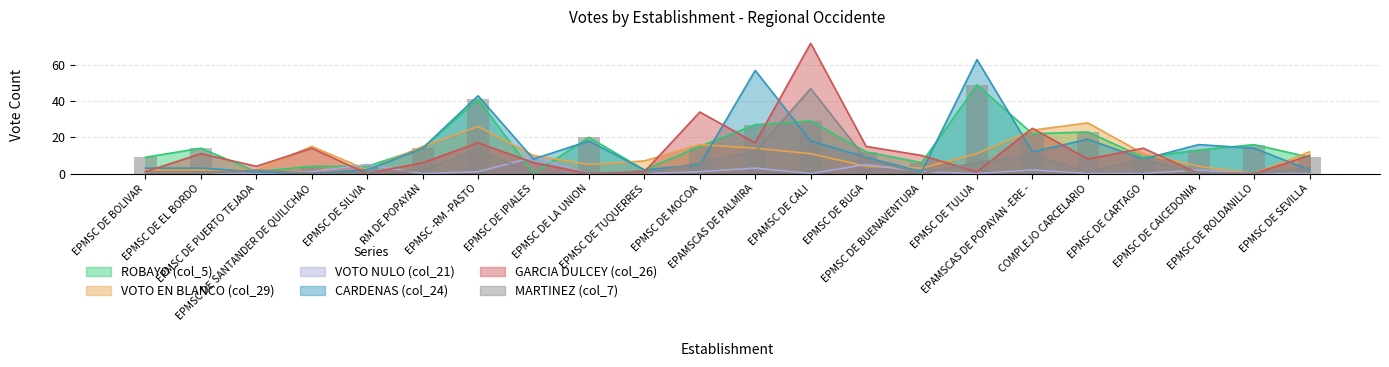

The GARCIA DULCEY (col_26) series shows 10 at EPMSC DE BUENAVENTURA. True or false?

True